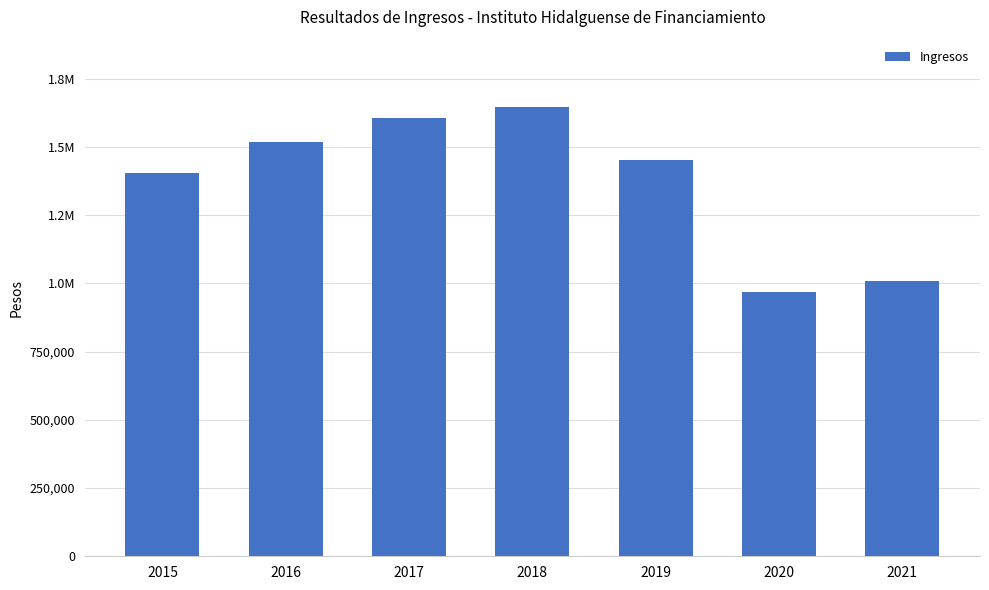

Count the number of categories in the chart.

7